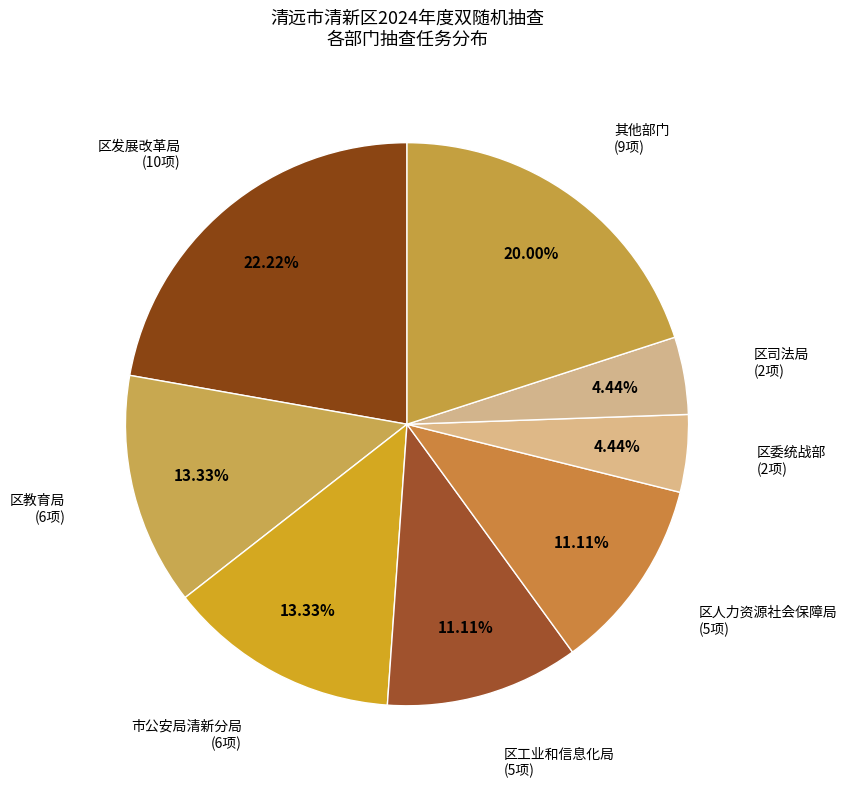

What is the ratio of the value at 其他部门 to the value at 区人力资源社会保障局?

1.8